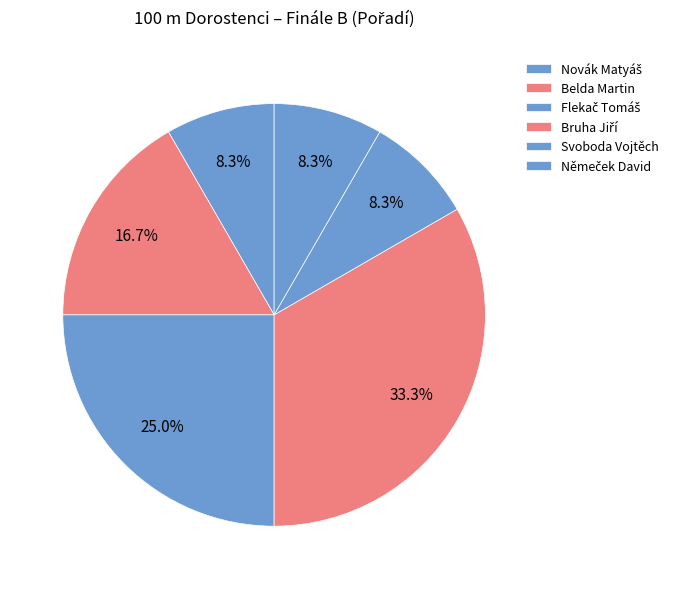

What is the ratio of the value at Belda Martin to the value at Flekač Tomáš?

0.7